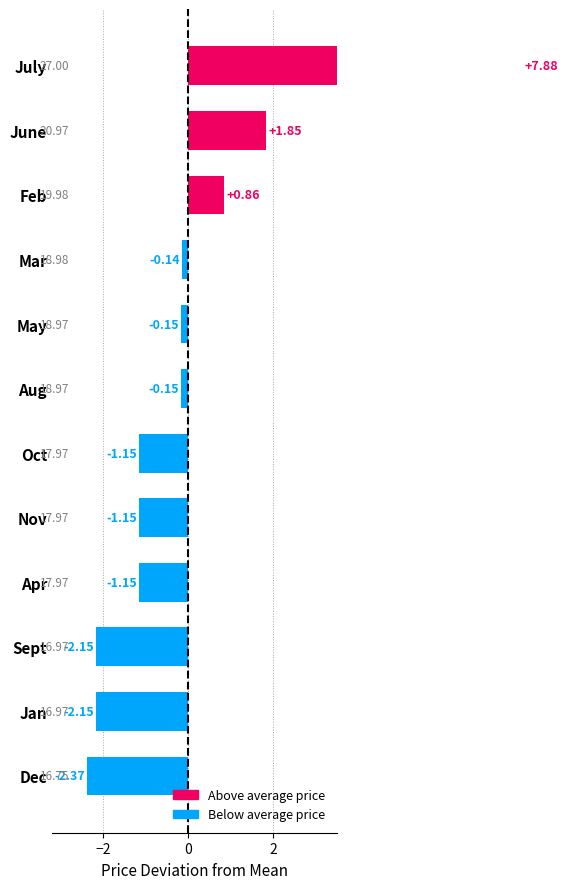

Does the chart contain stacked bars?

No